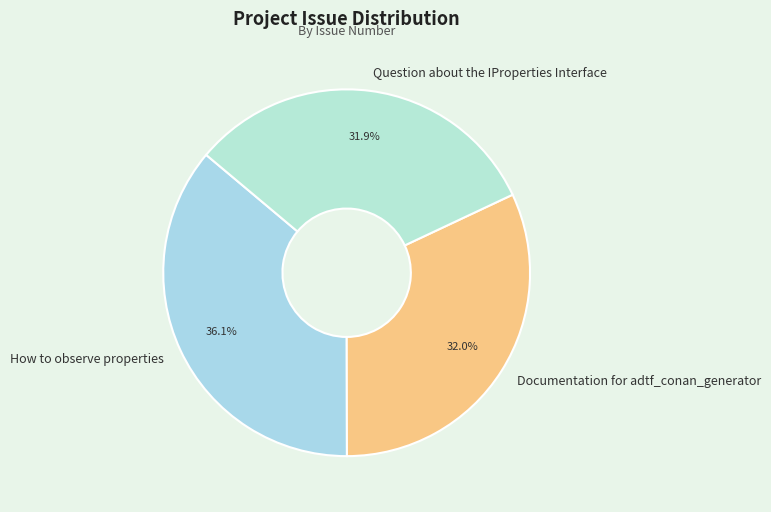

Is it true that Question about the IProperties Interface is 41% of the pie?

False